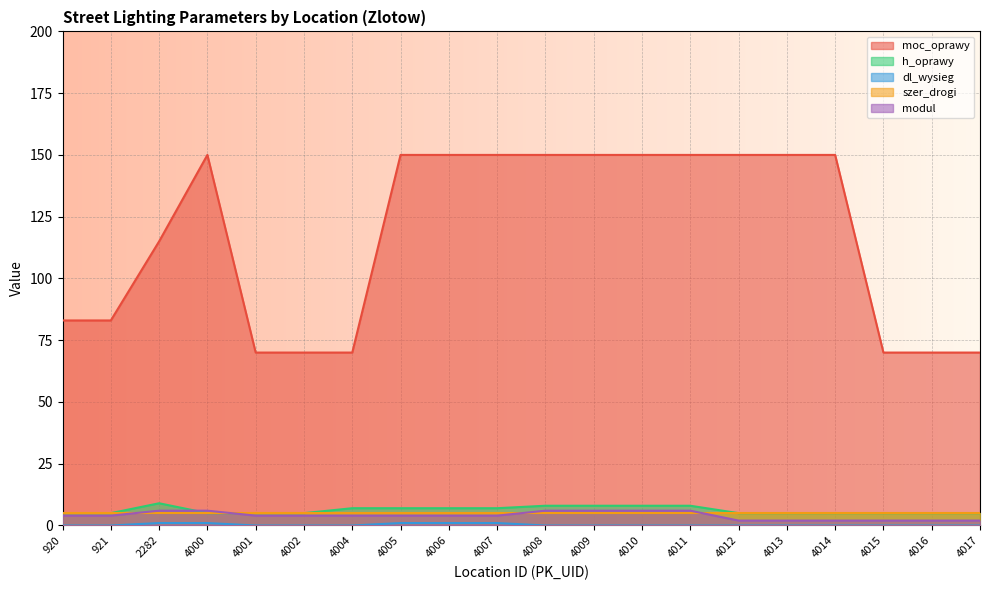

How many series are shown in this chart?

5